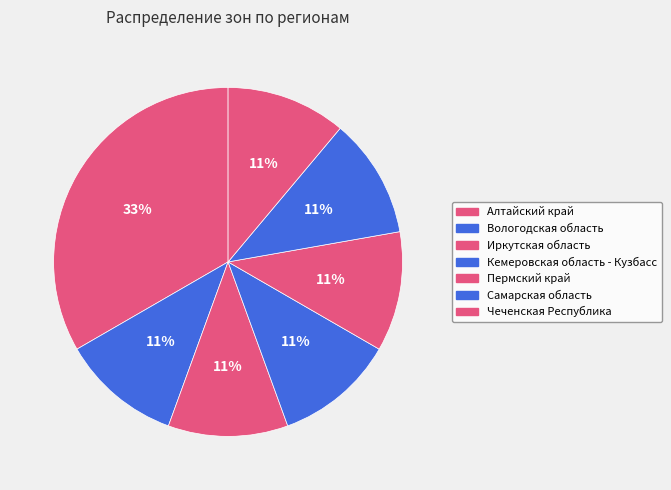

Does any single category account for the majority?

No